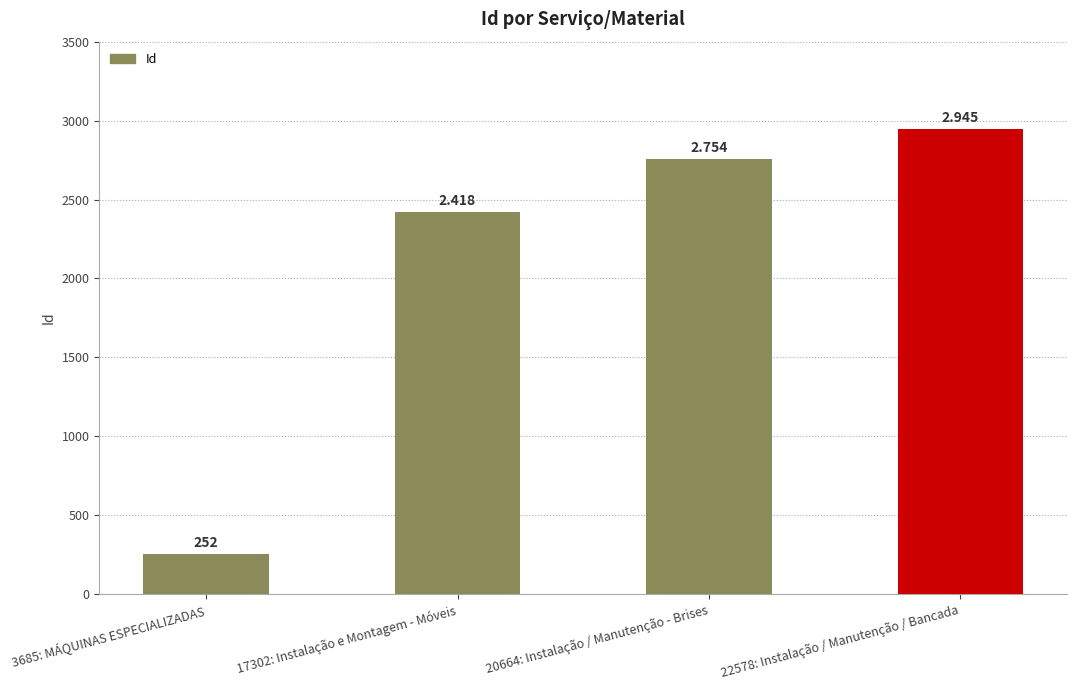

What is the difference between the maximum and minimum values?

2693